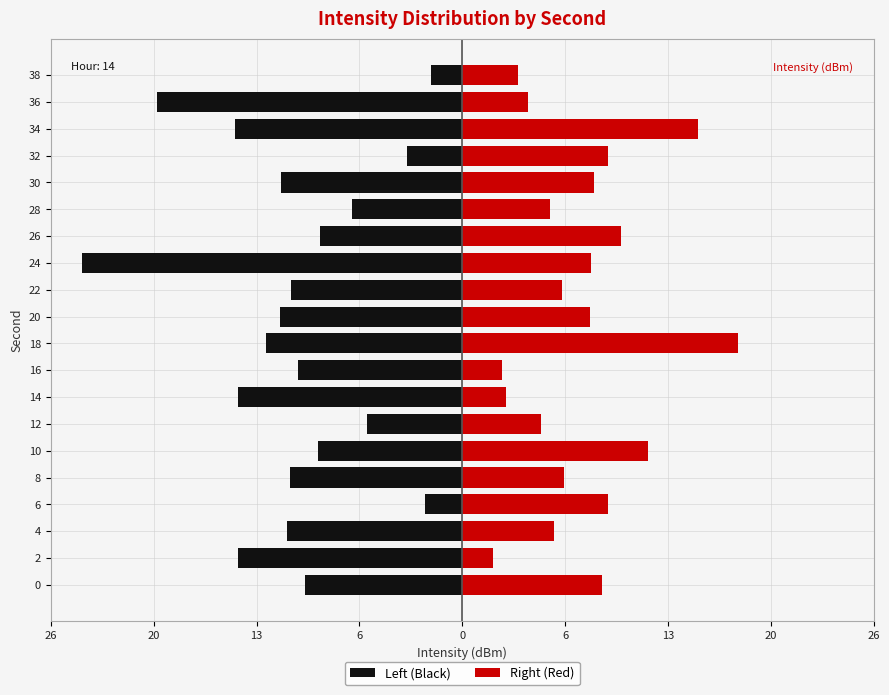

What are all the series names shown in the legend?

Left (Black), Right (Red)